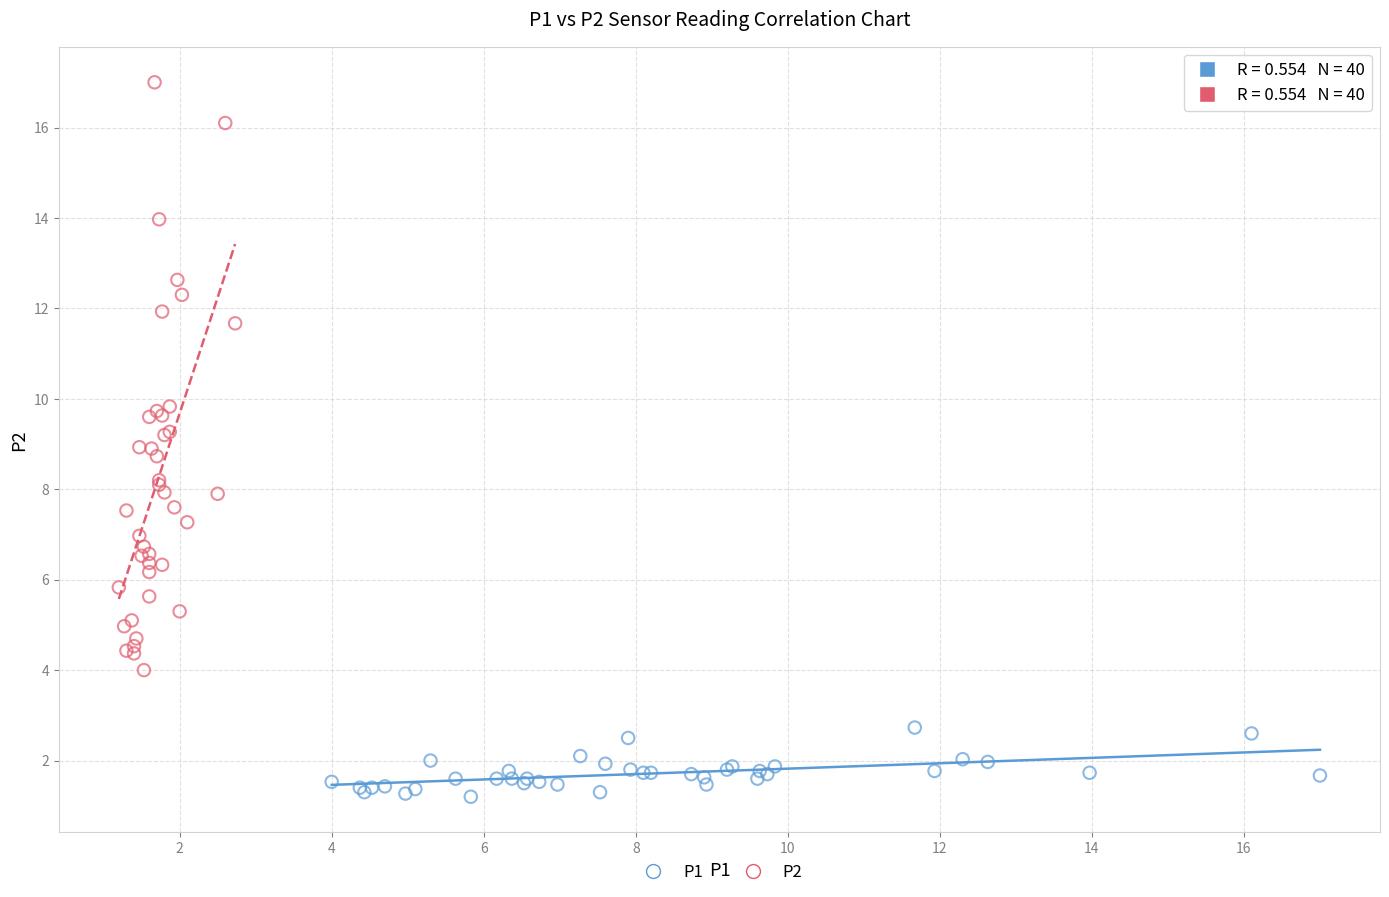

Which series reaches the maximum Y coordinate?

P2